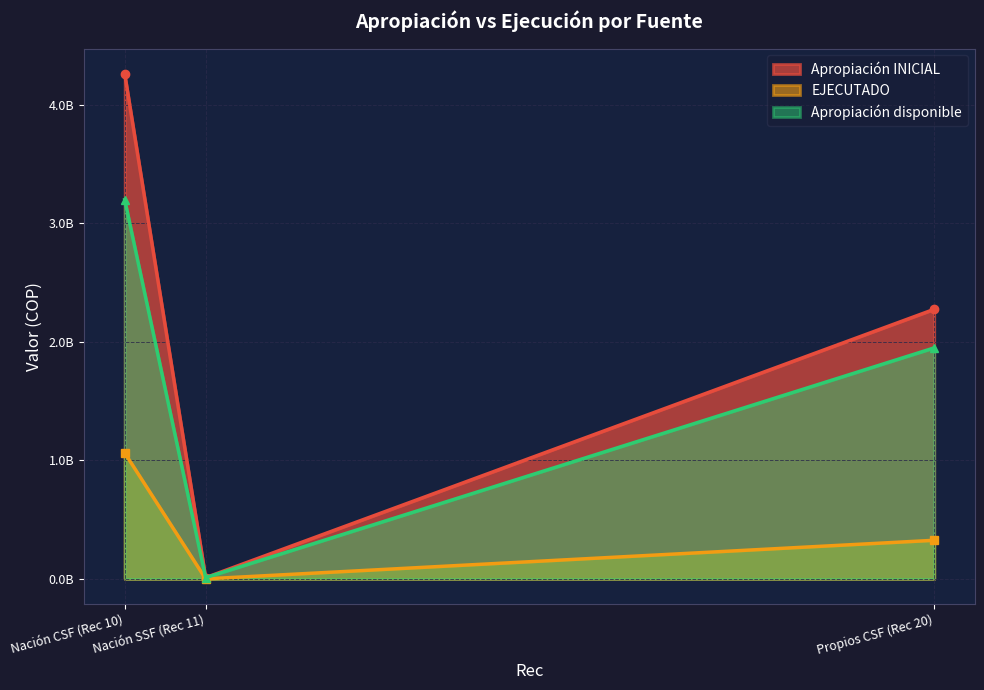

Does the chart display data point markers on the line(s)?

Yes